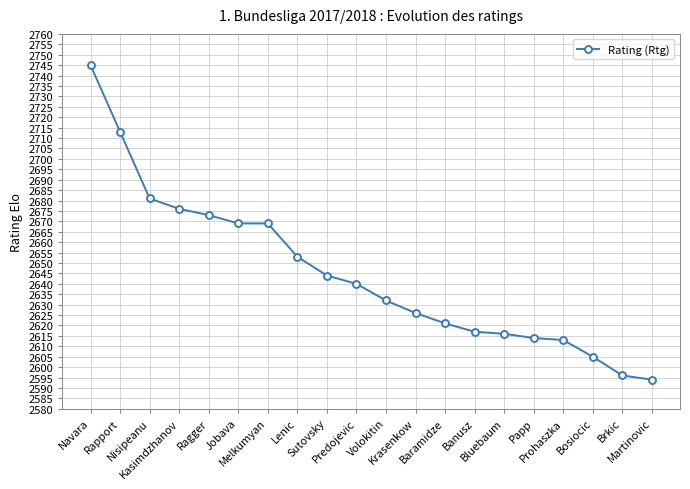

How many lines are shown in the chart?

1